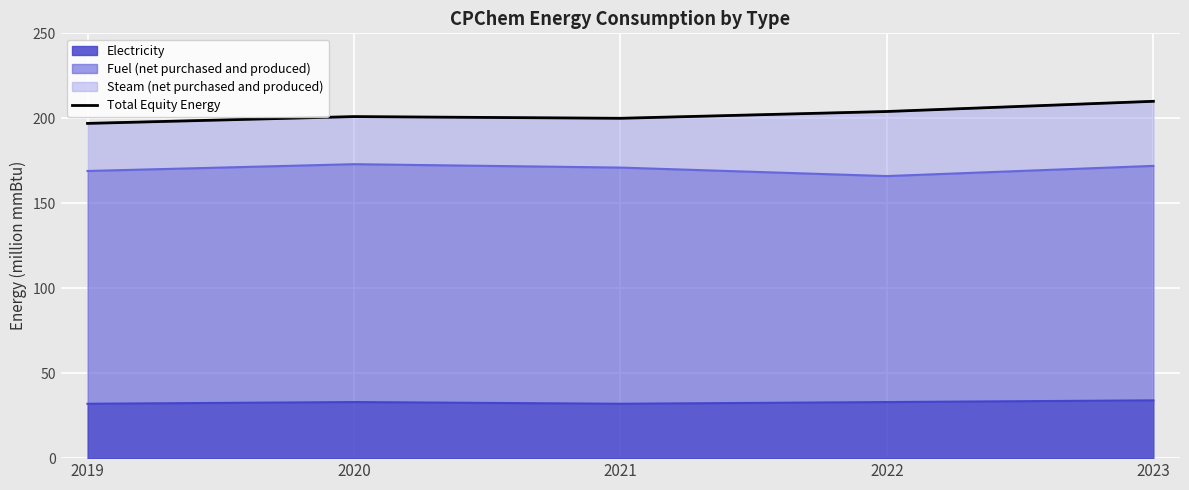

Rank the categories by value from lowest to highest.

2019, 2021, 2020, 2022, 2023